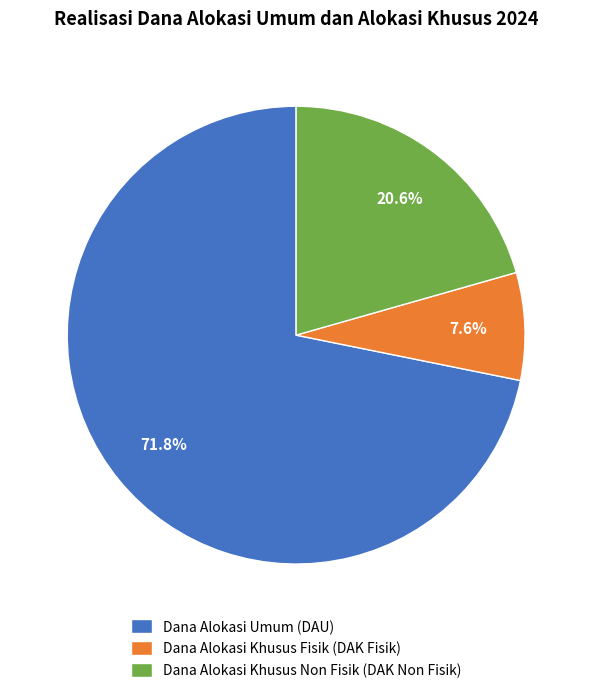

Count the number of slices in the pie.

3